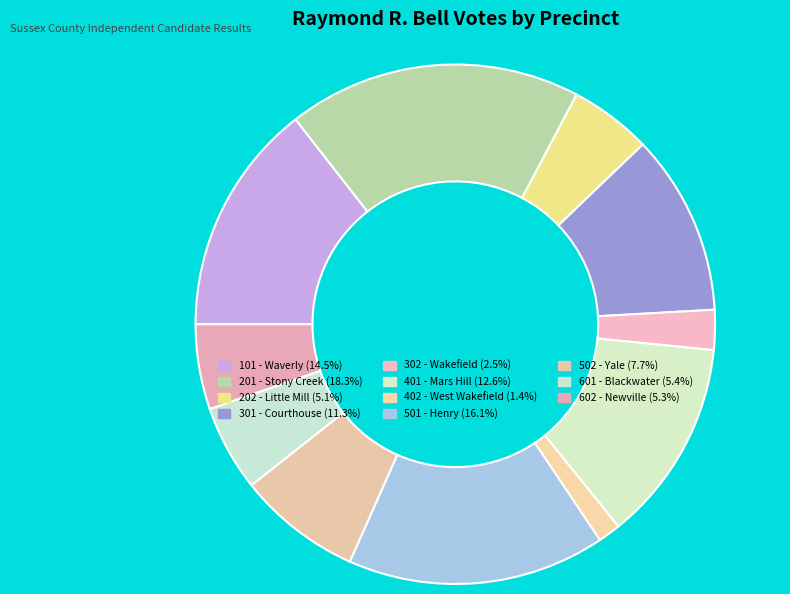

Count the number of slices in the pie.

11